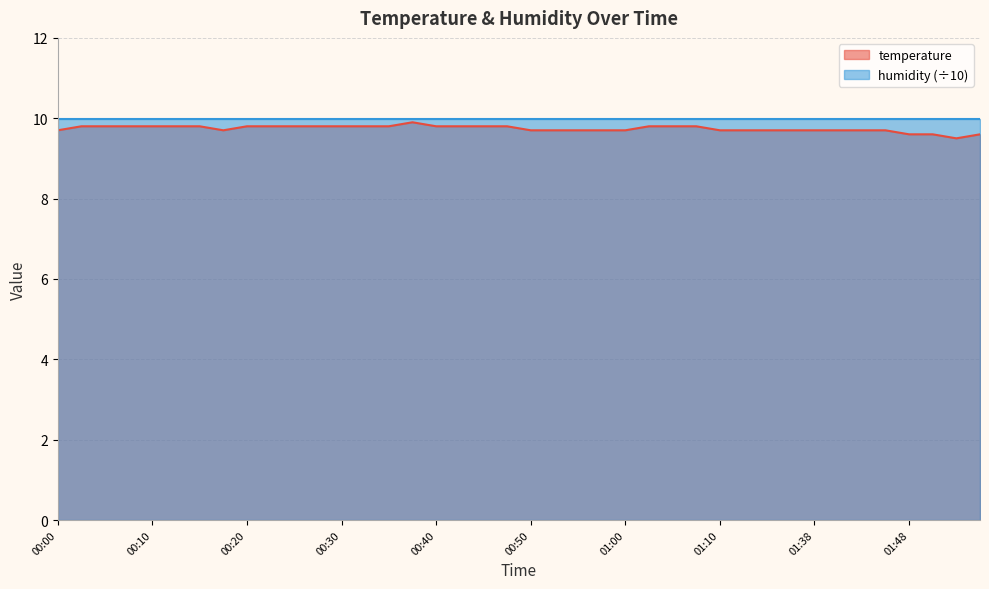

How many interior local peaks (higher than both neighbors) does the data have?

1